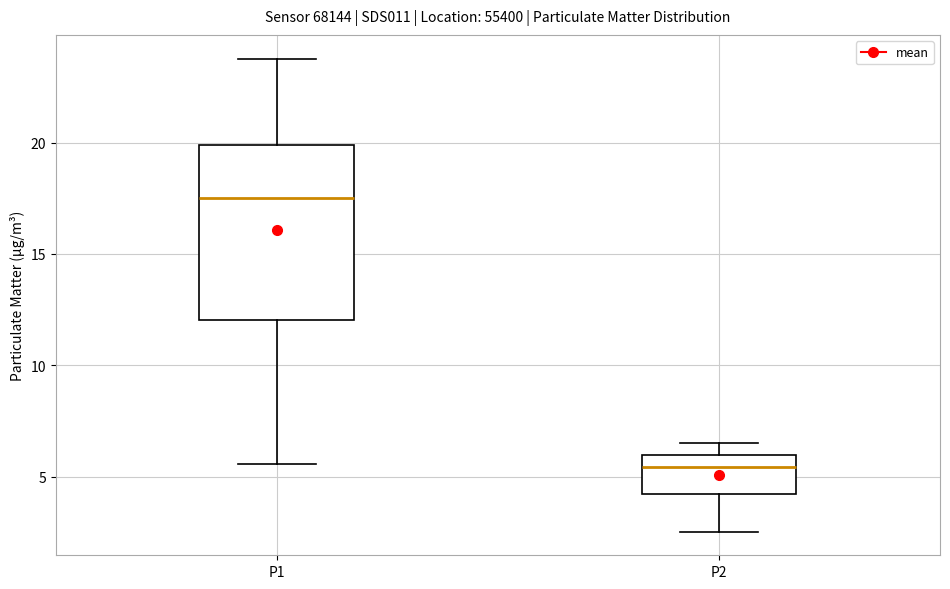

Reading left to right, read every box against the y-axis: the position of its median line, the range the box covers, and the ends of its whiskers. The values are not printed on the chart, so give them approximately, as read against the axis.

P1: median 17.5, box 12.0 to 20.0, whiskers 5.5 to 24.0
P2: median 5.5, box 4.0 to 6.0, whiskers 2.5 to 6.5